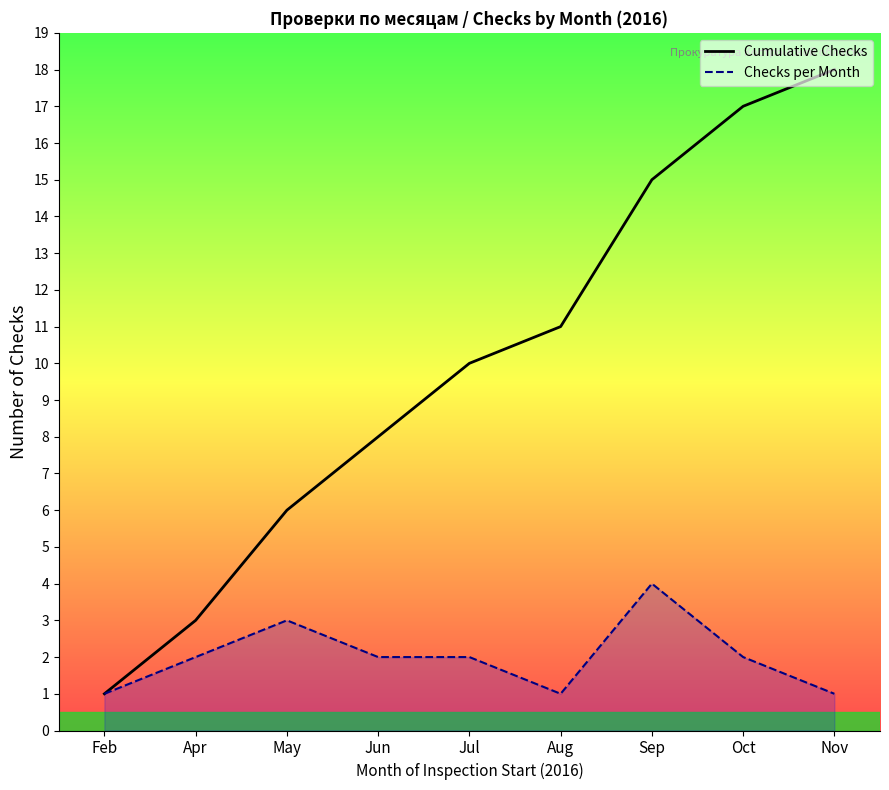

Does the chart have visible grid lines?

No